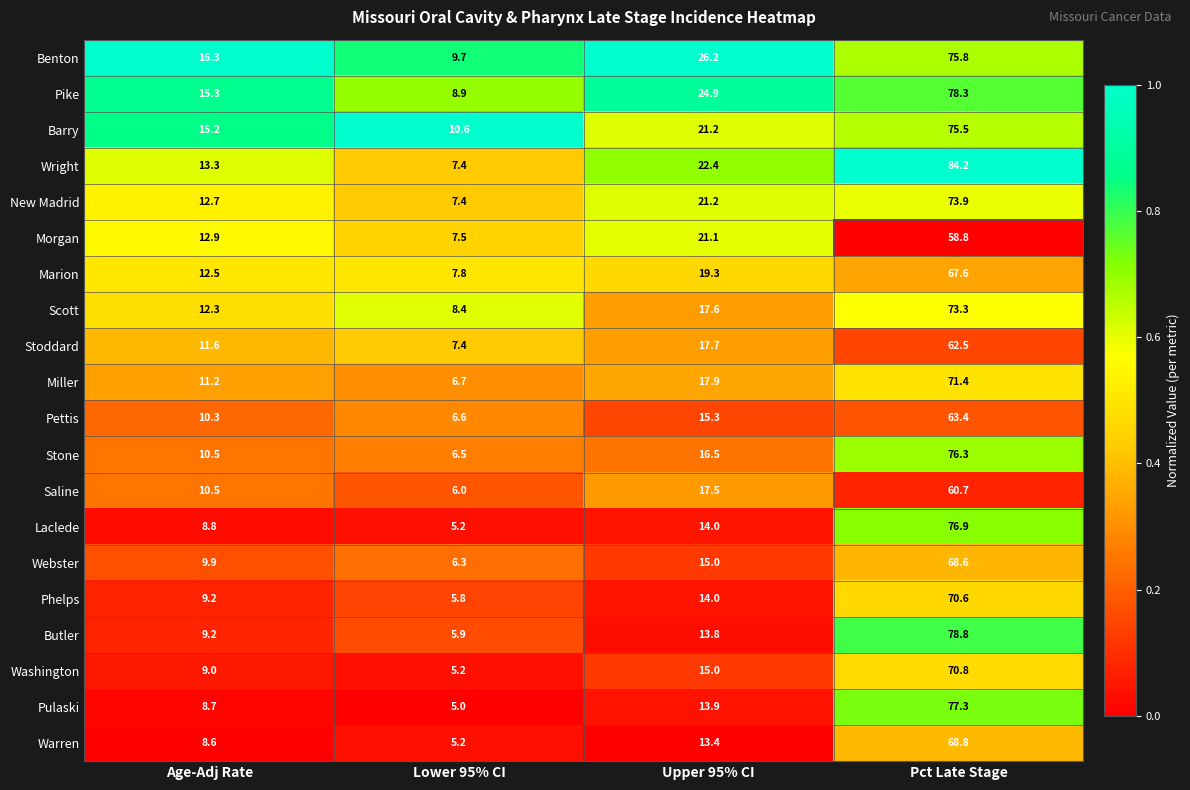

What is the highest value of the Pulaski series?

77.3